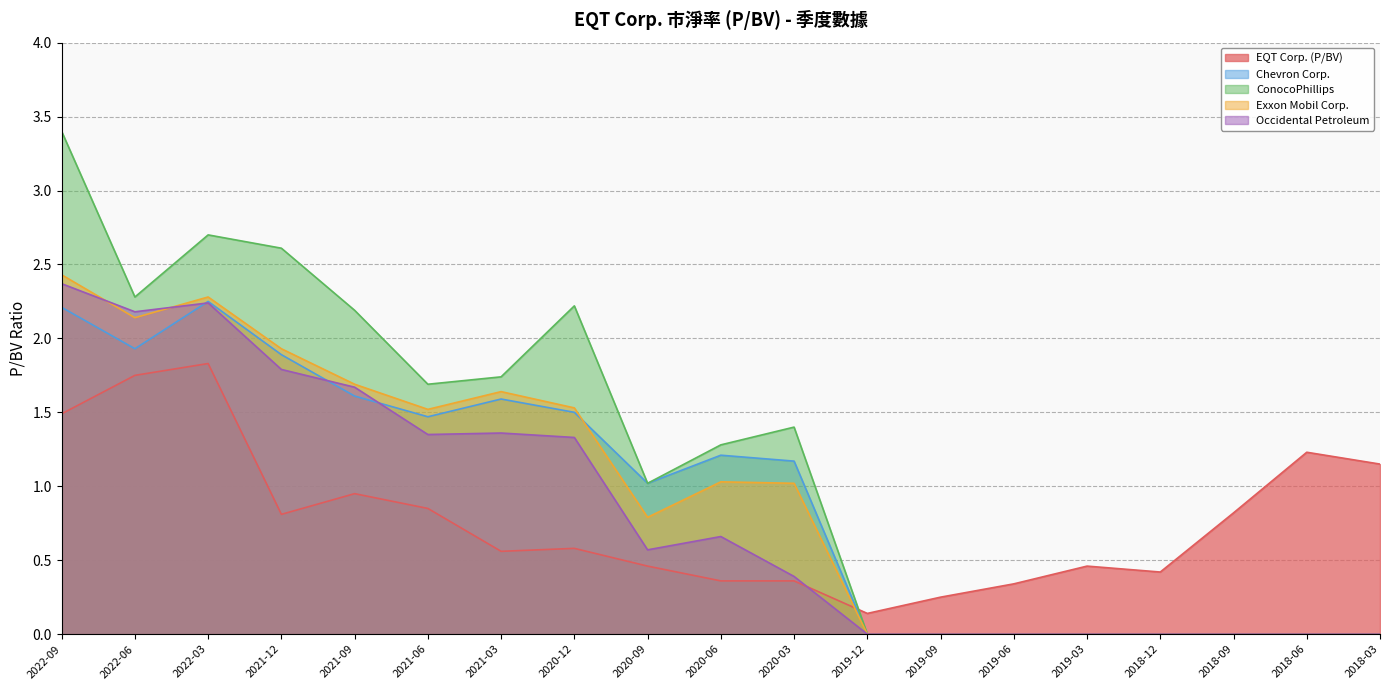

Reading left to right, what are all the values shown in this chart?

EQT Corp. (P/BV): 1.5	1.8	1.8	0.8	0.9	0.8	0.6	0.6	0.5	0.4	0.4	0.1	0.2	0.3	0.5	0.4	0.8	1.2	1.1
Chevron Corp.: 2.2	1.9	2.2	1.9	1.6	1.5	1.6	1.5	1.0	1.2	1.2	0.0	0.0	0.0	0.0	0.0	0.0	0.0	0.0
ConocoPhillips: 3.4	2.3	2.7	2.6	2.2	1.7	1.7	2.2	1.0	1.3	1.4	0.0	0.0	0.0	0.0	0.0	0.0	0.0	0.0
Exxon Mobil Corp.: 2.4	2.1	2.3	1.9	1.7	1.5	1.6	1.5	0.8	1.0	1.0	0.0	0.0	0.0	0.0	0.0	0.0	0.0	0.0
Occidental Petroleum: 2.4	2.2	2.2	1.8	1.7	1.4	1.4	1.3	0.6	0.7	0.4	0.0	0.0	0.0	0.0	0.0	0.0	0.0	0.0